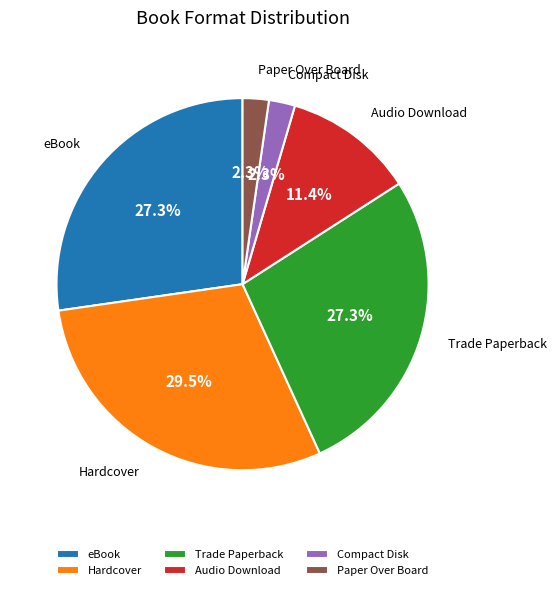

What portion of the pie excludes Hardcover?

70.5%